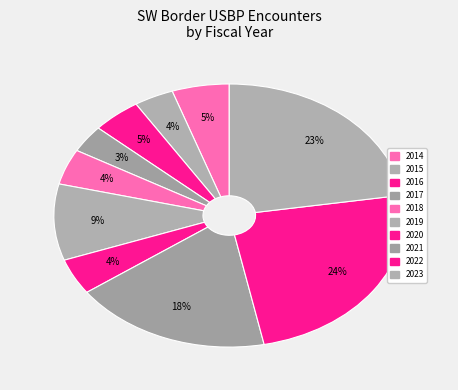

To the nearest percent, what percentage of the pie is 2020?

4%